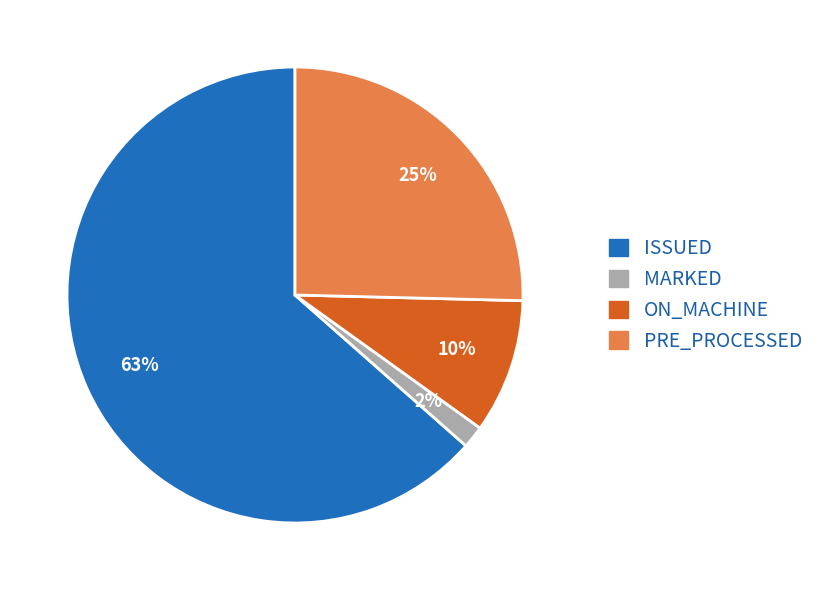

To the nearest percent, what is the average slice percentage?

25%